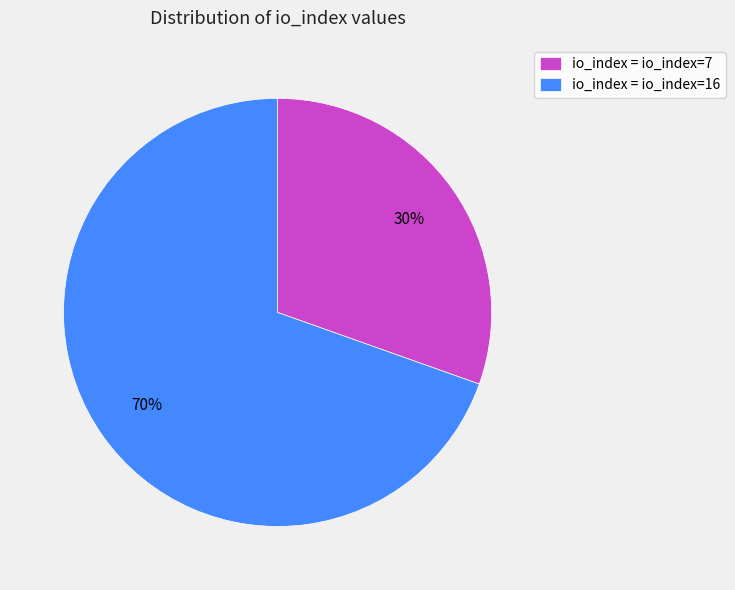

Which slice is the smallest?

io_index = io_index=7